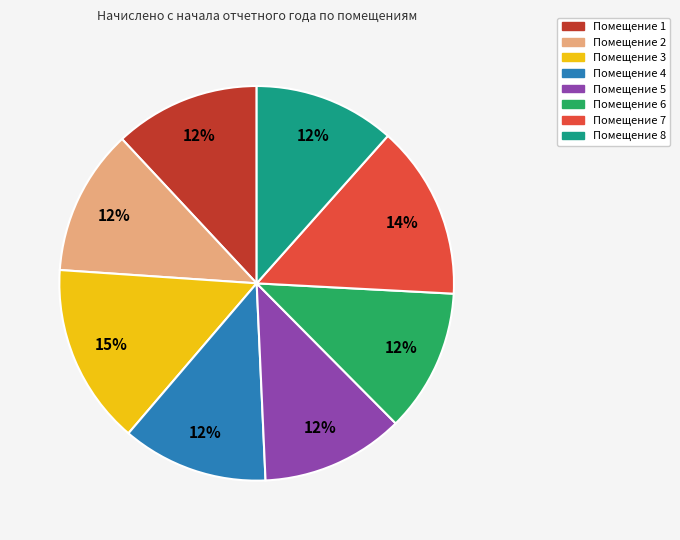

To the nearest percent, what is the average slice percentage?

12%